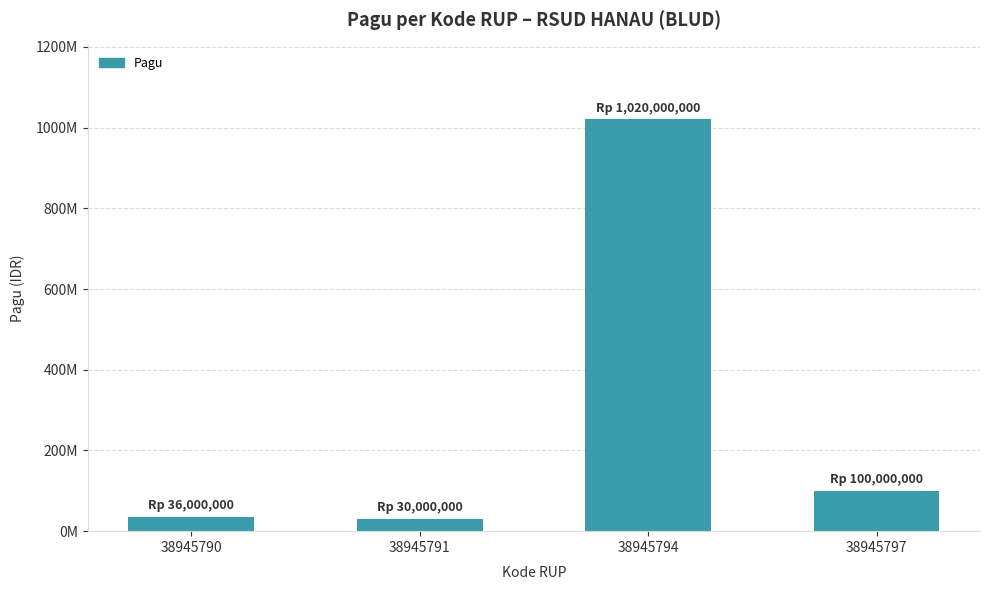

What is the value of the 2nd bar from the left?

30000000